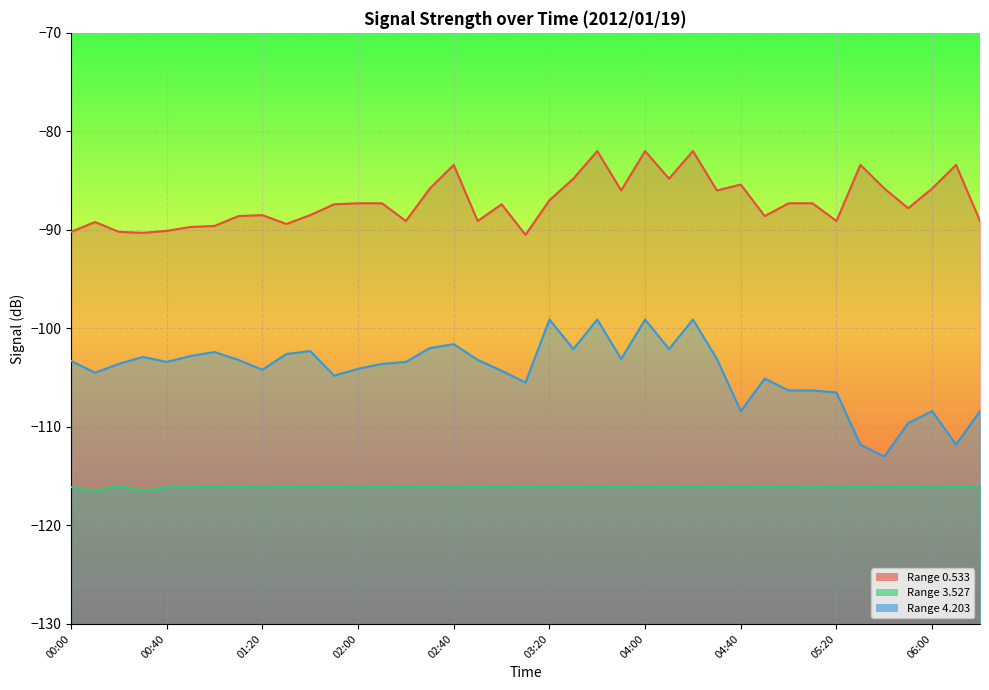

Is it true that 4.203 equals -63.4 at 05:00?

False